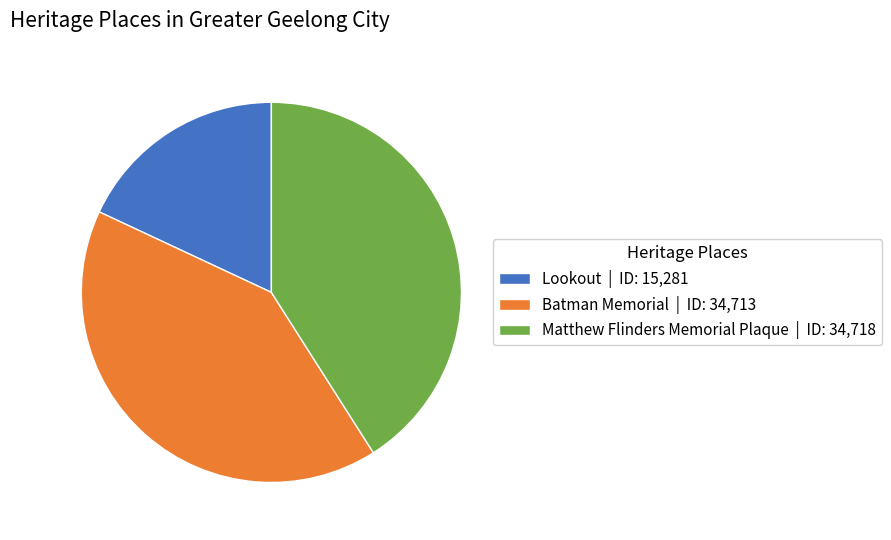

Does Lookout | ID: 15,281 represent more than half of the total?

No